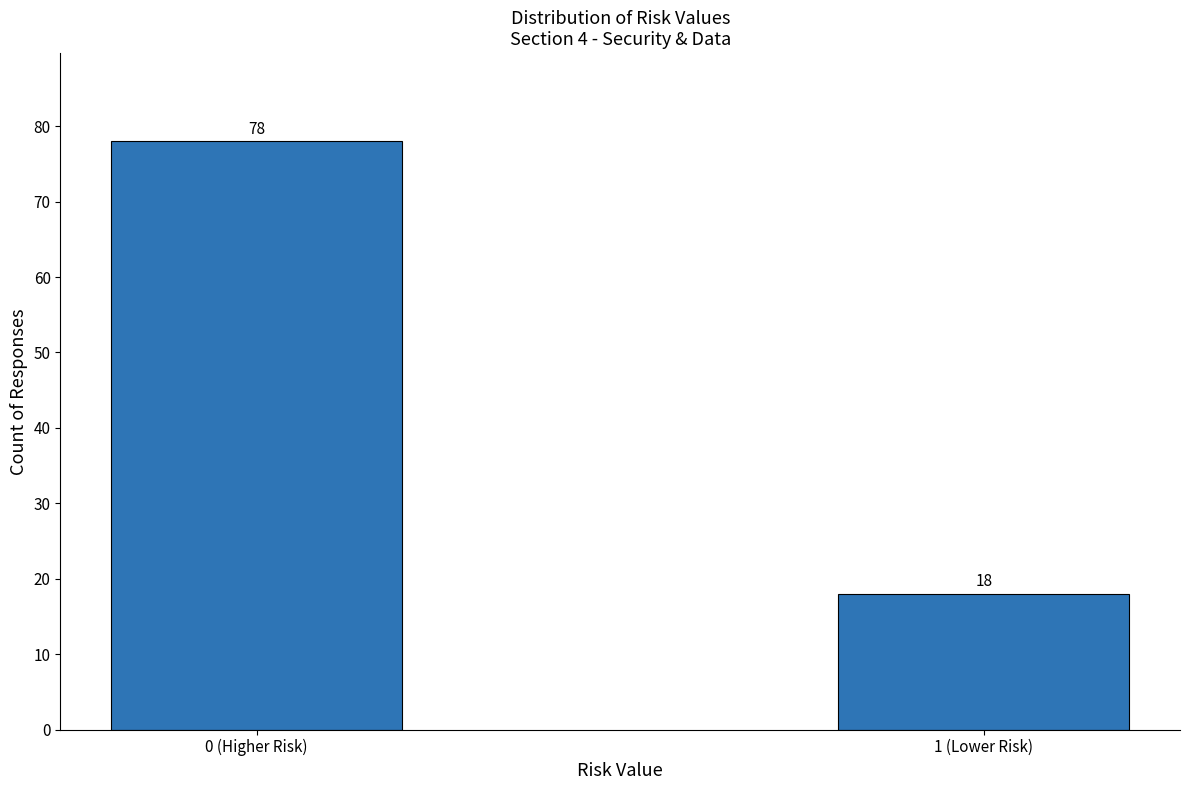

Reading right to left, transcribe all the data shown in this chart.

1 (Lower Risk)=18	0 (Higher Risk)=78